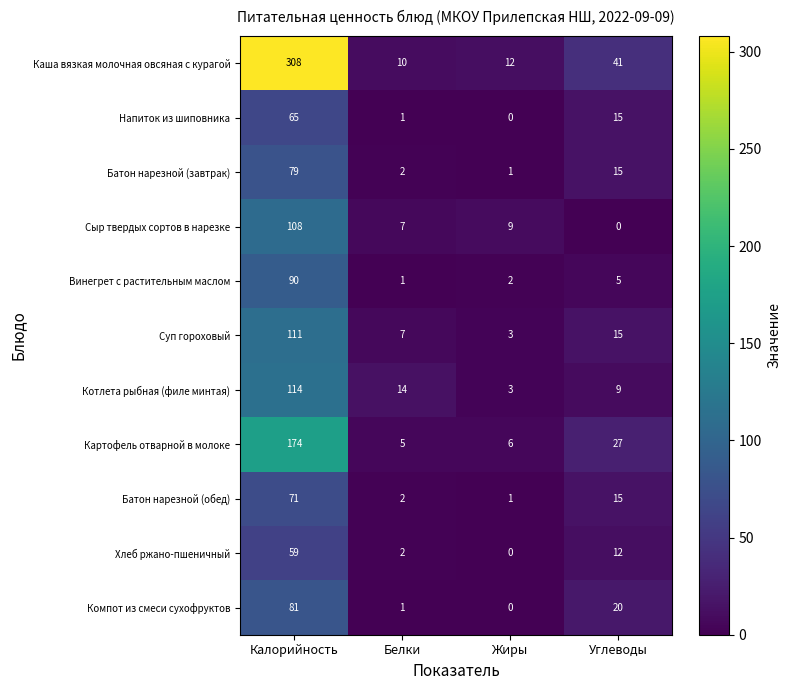

What is the total value across all series at Жиры?

37